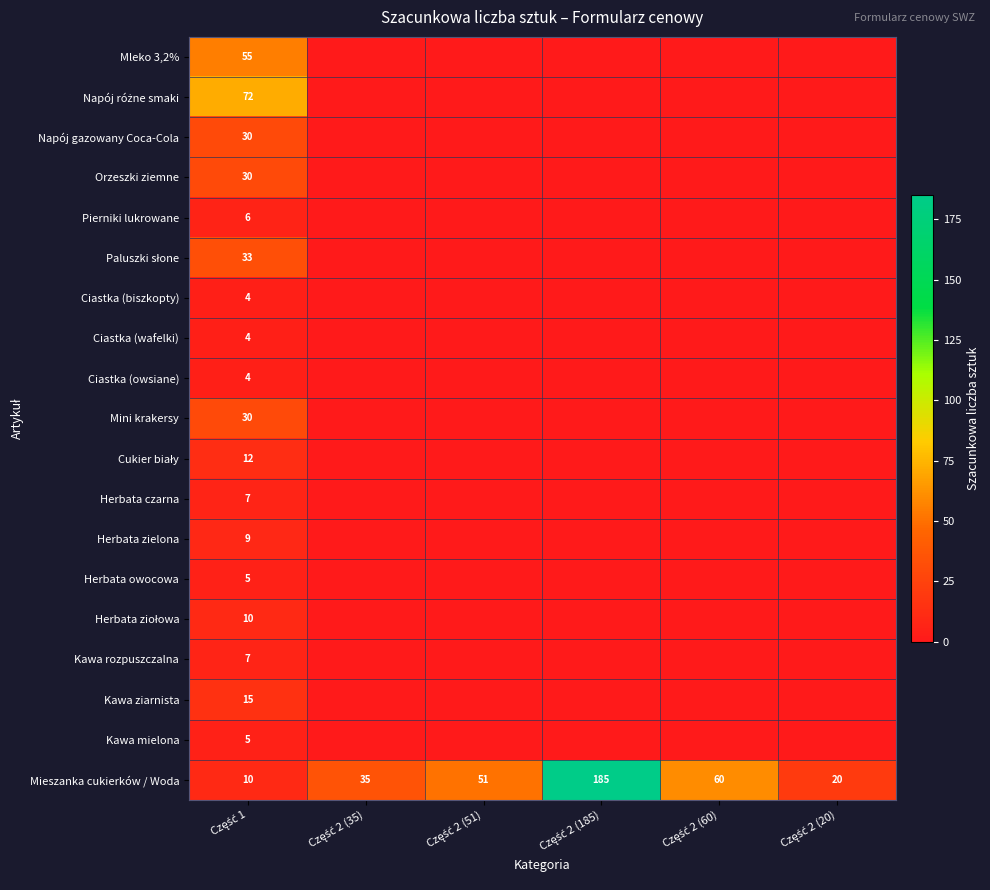

What is the difference between the maximum and minimum values in the Mieszanka cukierków / Woda series?

175